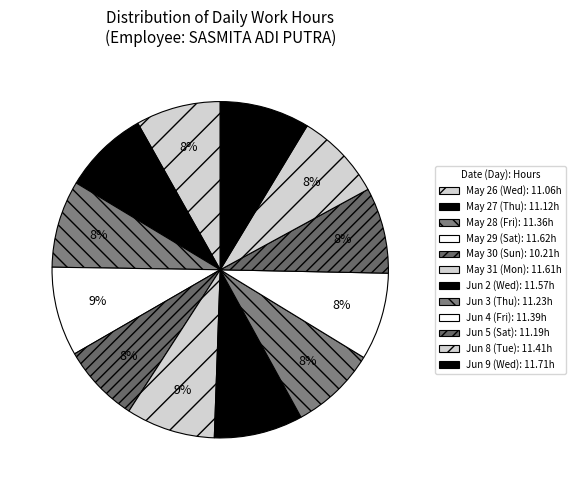

How many segments does this pie chart have?

12